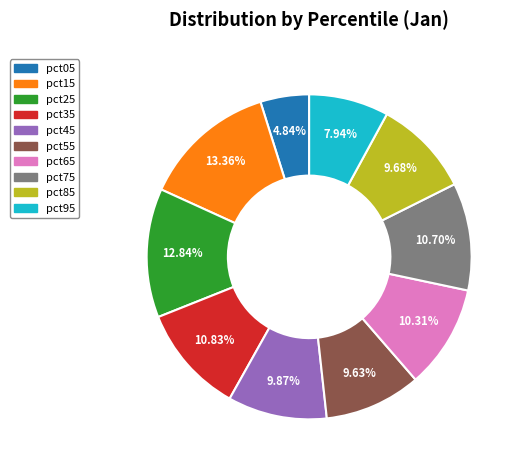

Is there a majority slice in this chart?

No